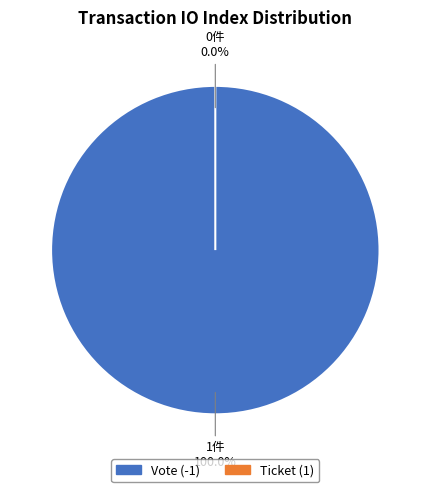

Which slice is the largest?

Vote (-1)